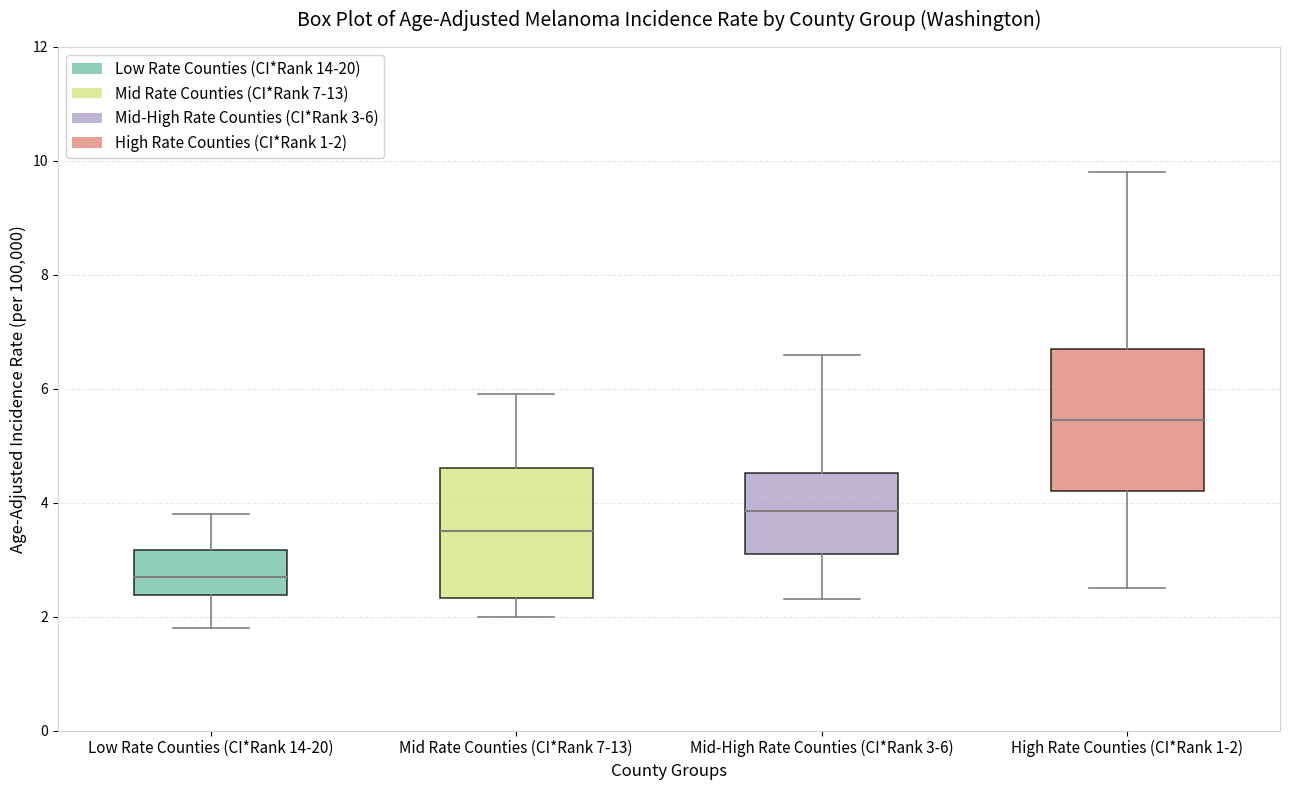

Reading left to right, transcribe this box plot: for each box, give where its median line is, the range the box spans, and where its two whiskers end, as read against the y-axis. The values are not printed on the chart, so give them approximately, as read against the axis.

Low Rate Counties (CI*Rank 14-20): median 2.8, box 2.4 to 3.2, whiskers 1.8 to 3.8
Mid Rate Counties (CI*Rank 7-13): median 3.6, box 2.4 to 4.6, whiskers 2.0 to 6.0
Mid-High Rate Counties (CI*Rank 3-6): median 3.8, box 3.2 to 4.6, whiskers 2.4 to 6.6
High Rate Counties (CI*Rank 1-2): median 5.4, box 4.2 to 6.8, whiskers 2.6 to 9.8